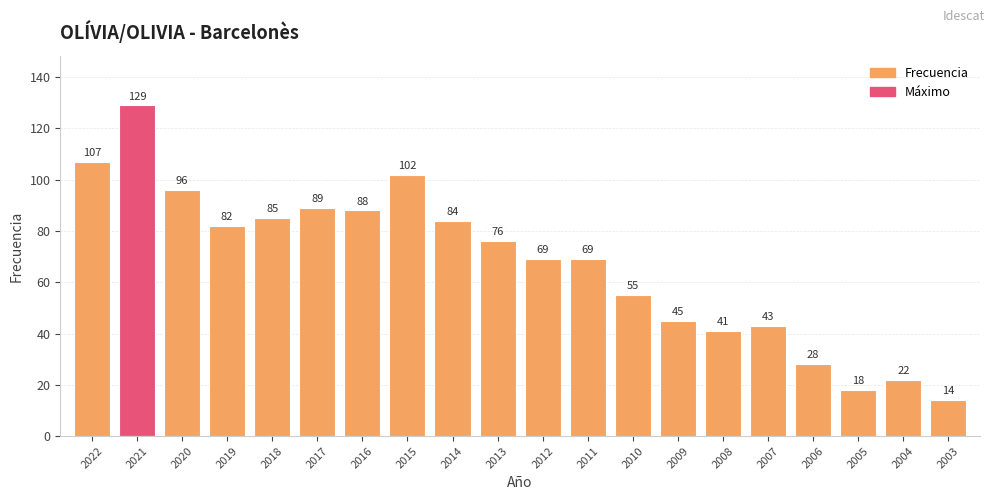

Which label corresponds to the smallest value in the chart?

2003